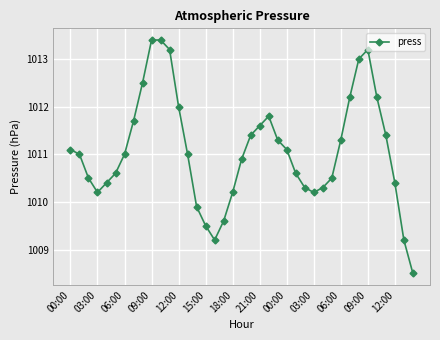

What is the maximum value shown in the chart?

1013.4